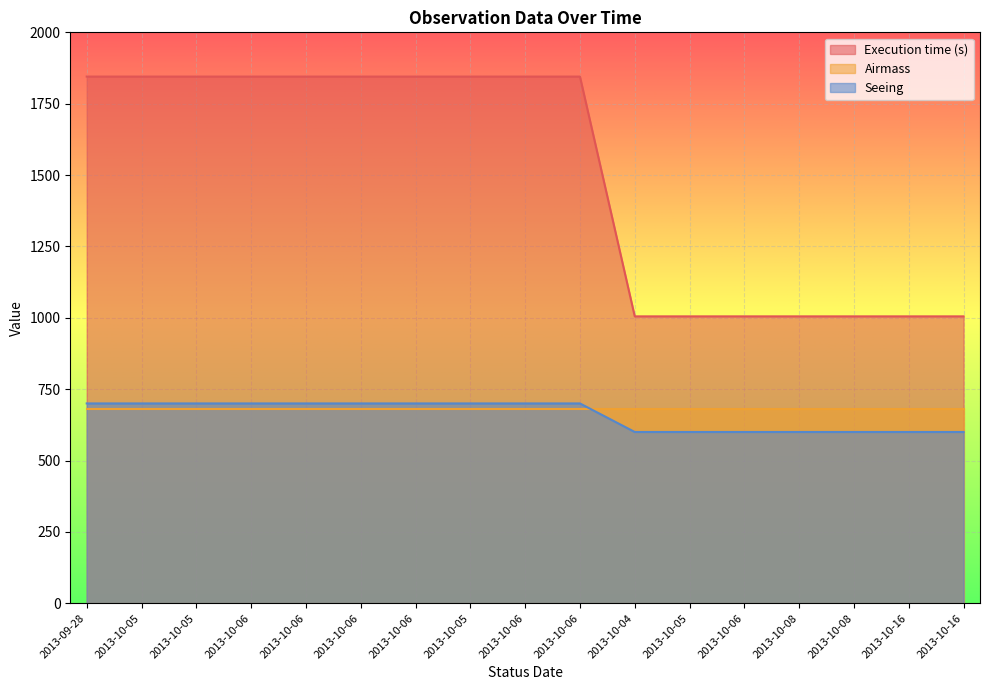

True or false: Seeing and Execution time (s) intersect in this chart.

False